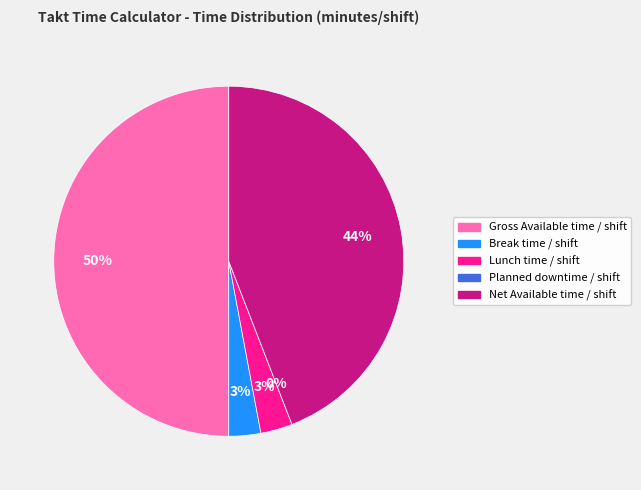

Rank the categories by value from highest to lowest.

Gross Available time / shift, Net Available time / shift, Break time / shift, Lunch time / shift, Planned downtime / shift